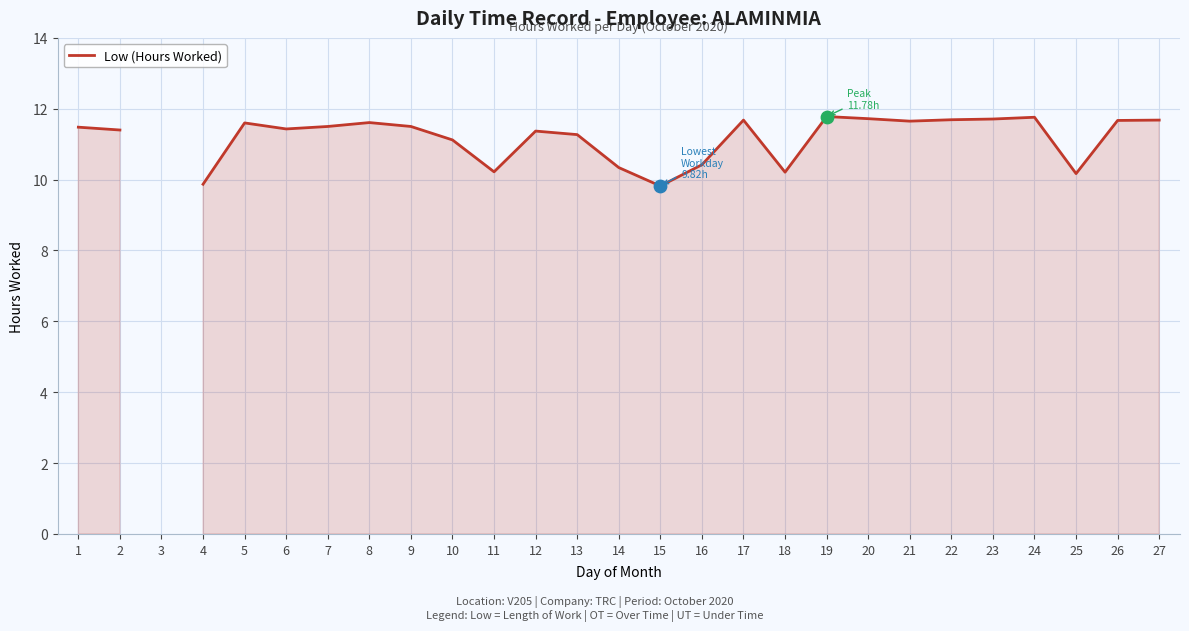

What is the change in value from 13 to 14?

-0.9